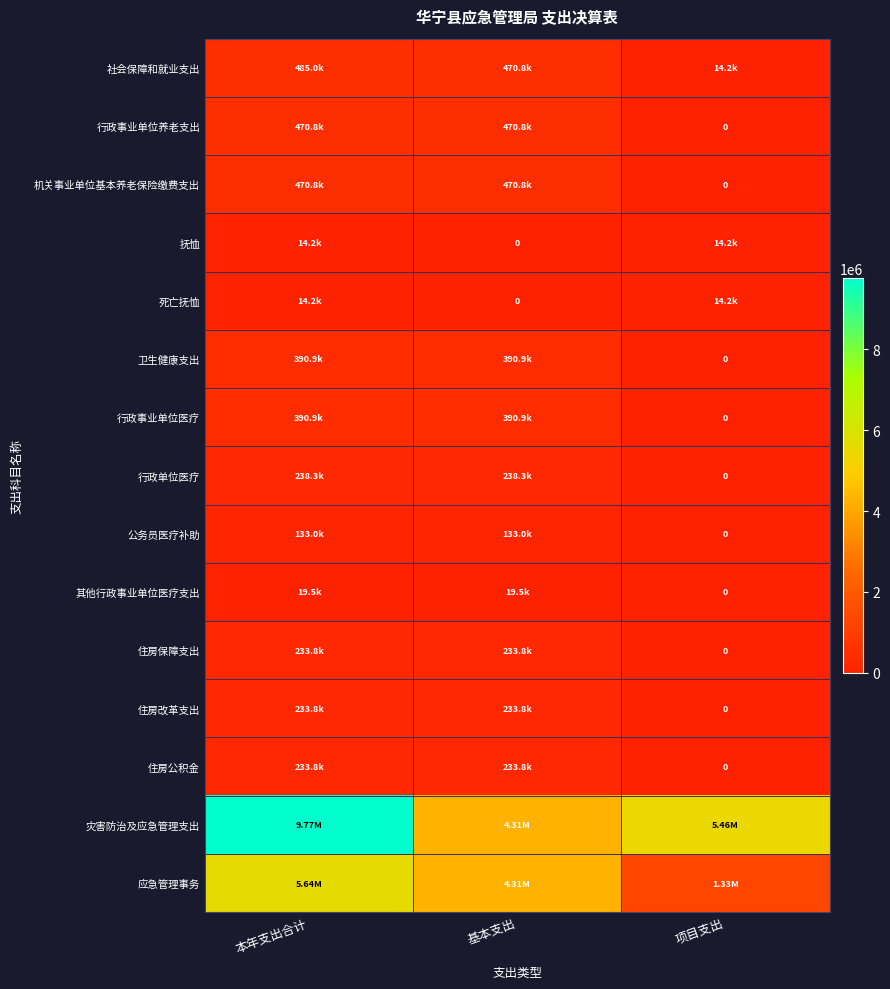

List the series in order of their peak value, highest first.

灾害防治及应急管理支出, 应急管理事务, 社会保障和就业支出, 行政事业单位养老支出, 机关事业单位基本养老保险缴费支出, 卫生健康支出, 行政事业单位医疗, 行政单位医疗, 住房保障支出, 住房改革支出, 住房公积金, 公务员医疗补助, 其他行政事业单位医疗支出, 抚恤, 死亡抚恤